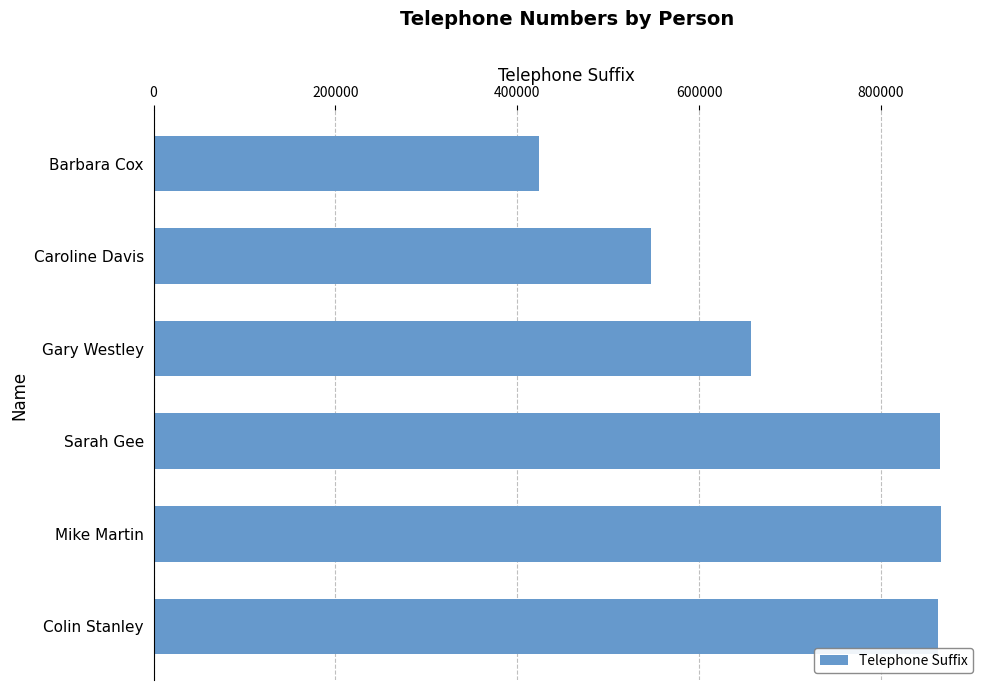

Is it true that the value at Mike Martin is 865487?

True